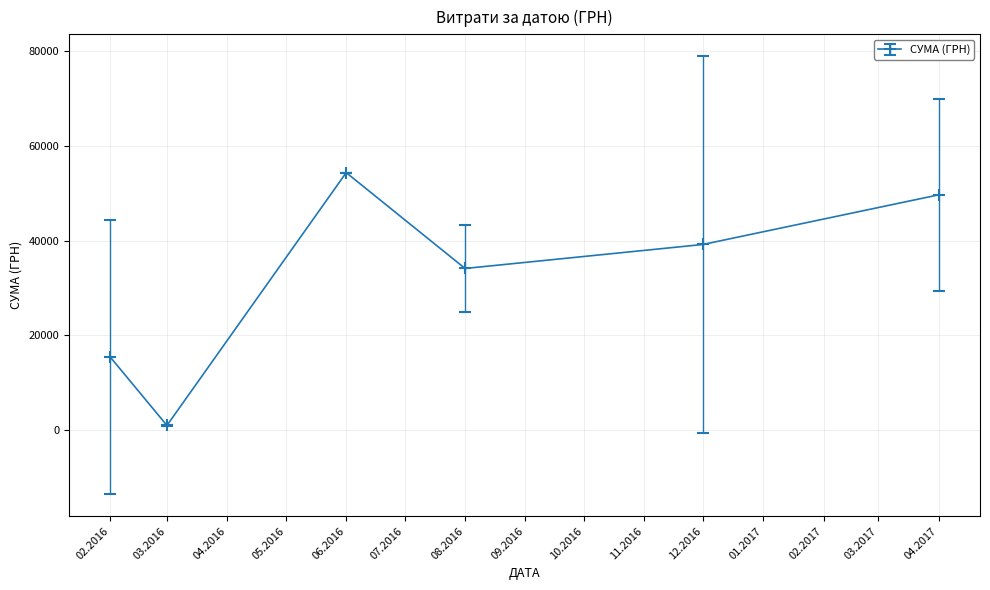

The value at 12.2016 is 61685.4. True or false?

False